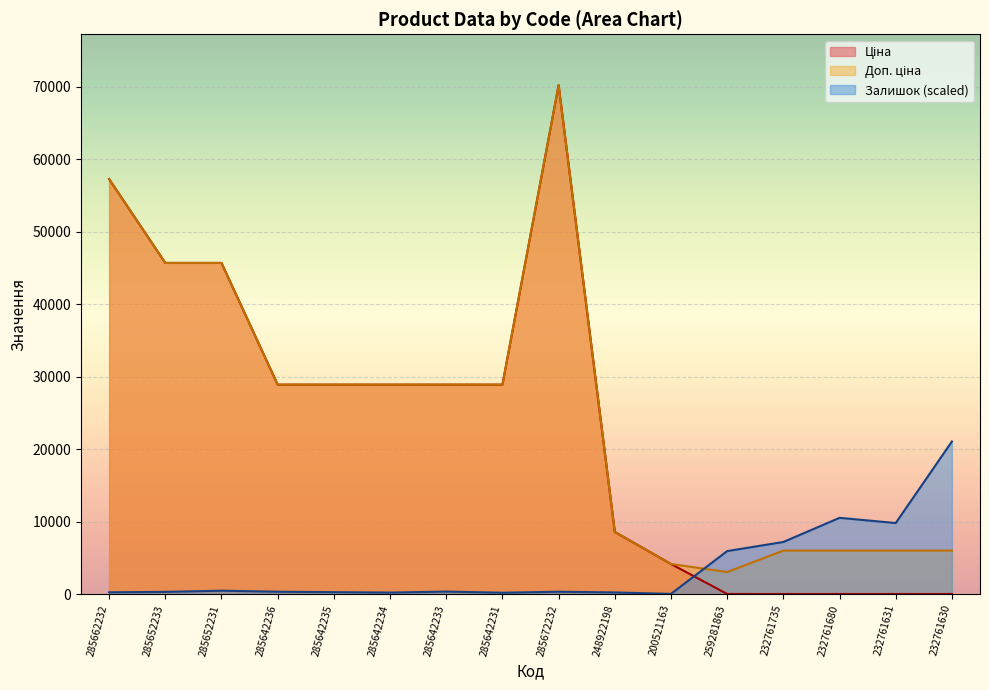

Rank the categories by Ціна value from lowest to highest.

232761735, 232761680, 232761631, 232761630, 259281863, 200521163, 248922198, 285642236, 285642235, 285642234, 285642233, 285642231, 285652233, 285652231, 285662232, 285672232